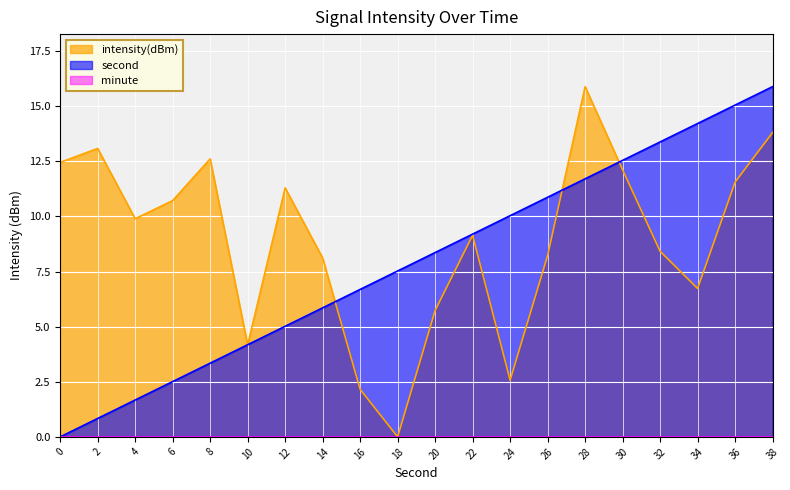

Is the value of second at 4 greater than the value of intensity(dBm) at 34?

No